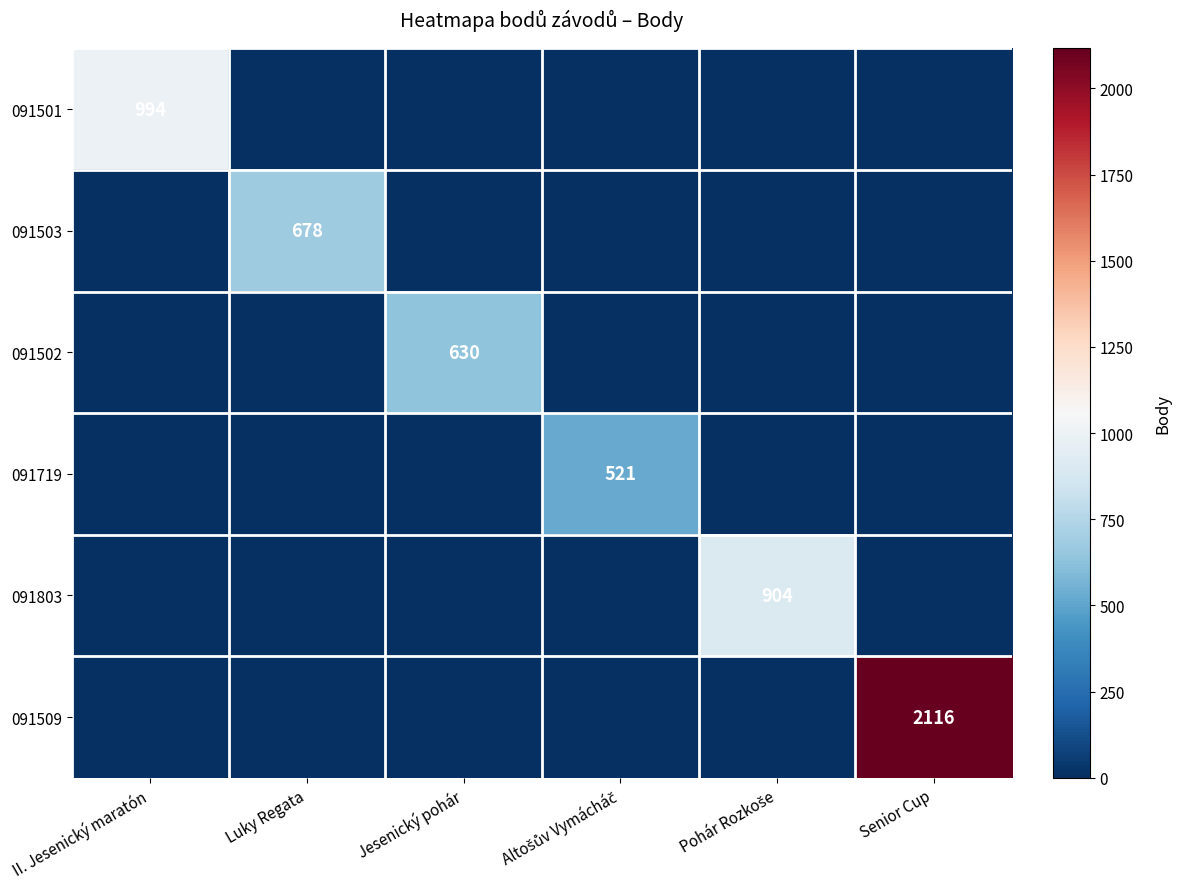

What is the difference between the highest and lowest values at Altošův Vymácháč?

521